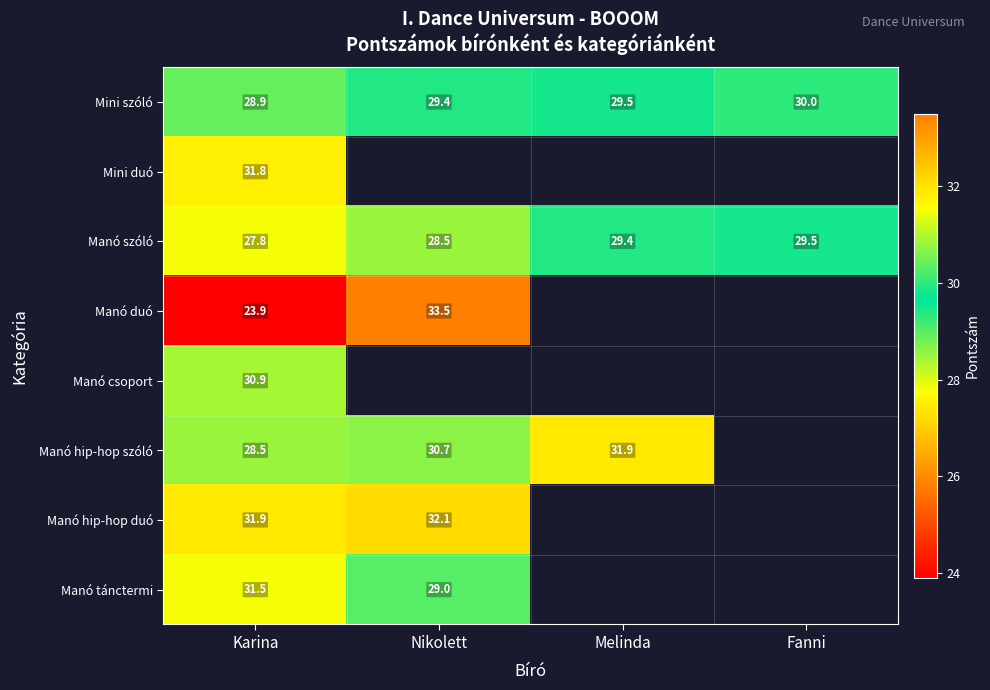

What is the difference between the maximum and second lowest values in the Mini szóló series?

0.6